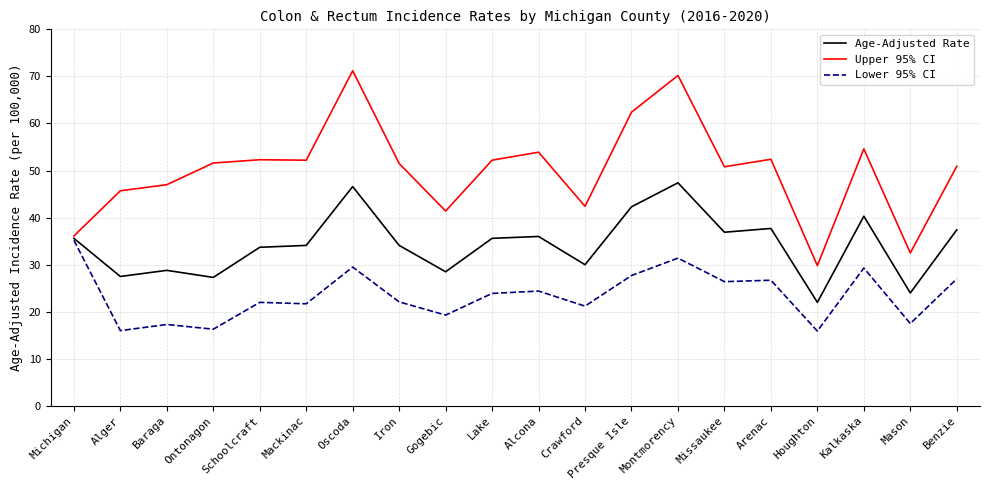

The Age-Adjusted Rate series shows 10.8 at Lake. True or false?

False